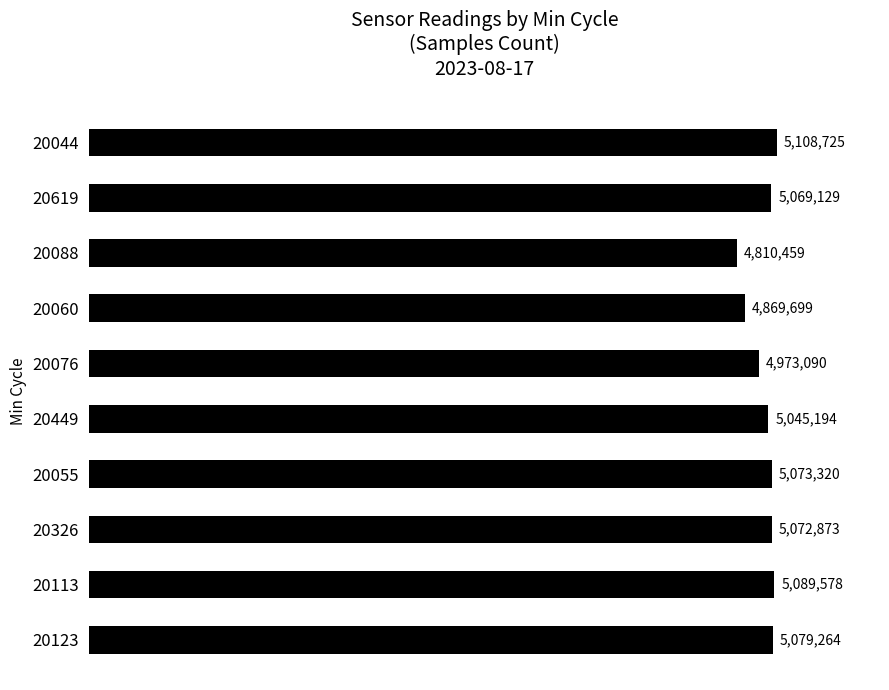

Does the chart contain any negative values?

No